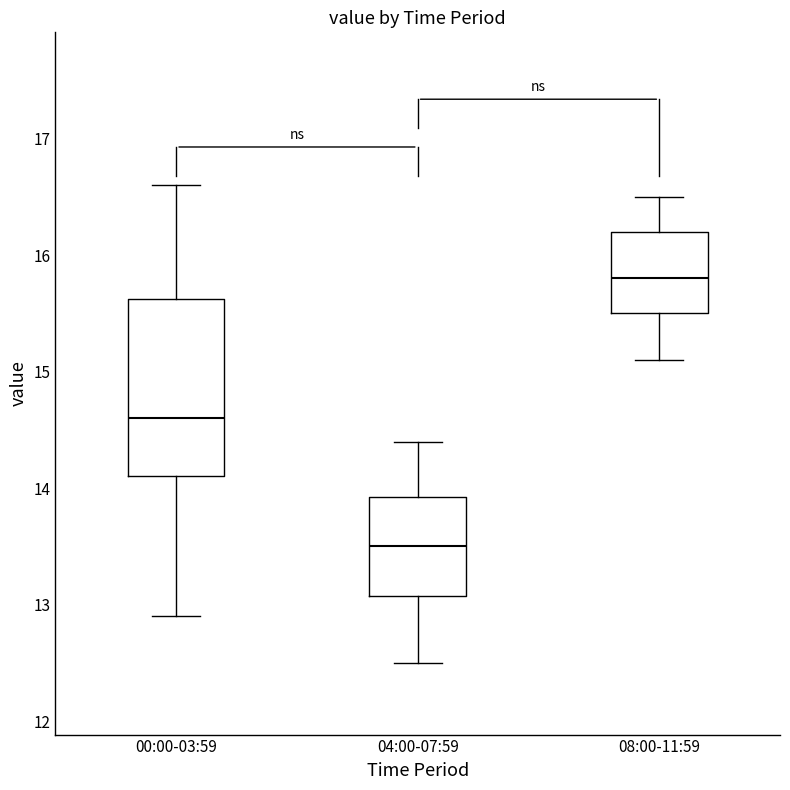

Where does the median line of the box for 00:00-03:59 sit on the y-axis? The values are not printed on the chart, so give them approximately, as read against the axis.

14.6